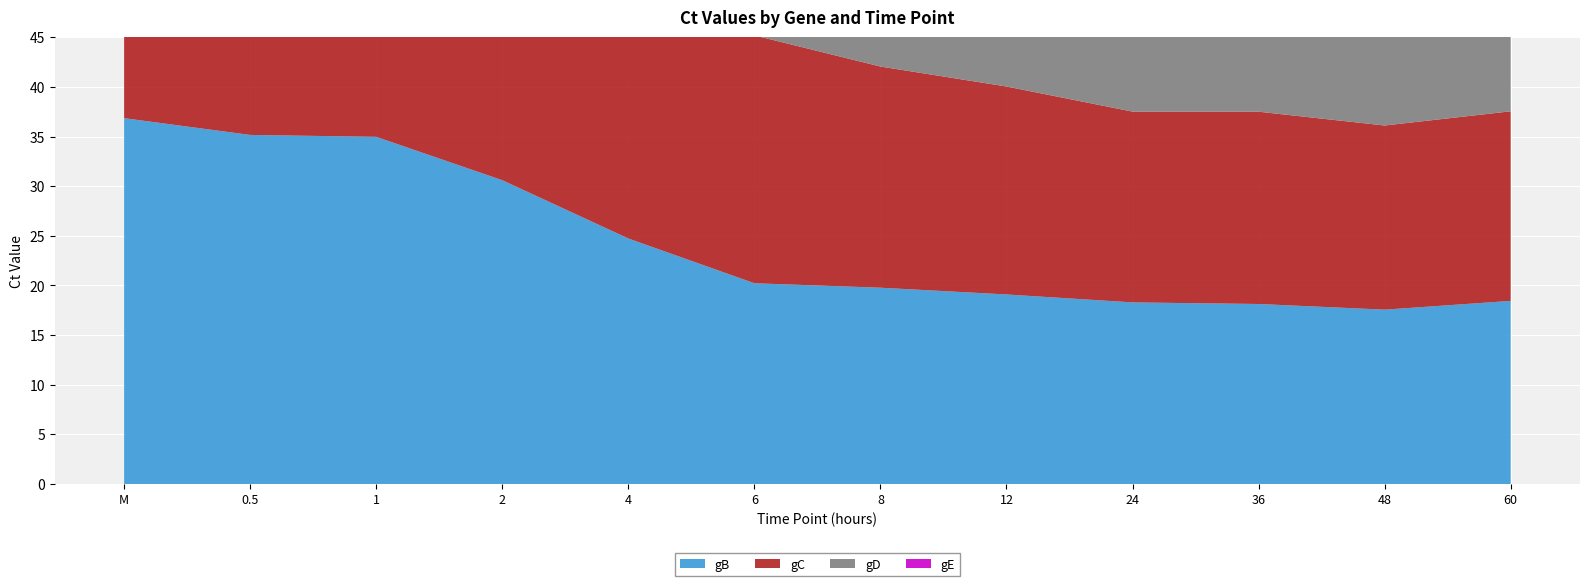

Reading right to left, what are all the values shown in this chart?

gB: 18.4	17.6	18.1	18.3	19.1	19.8	20.2	24.7	30.6	35.0	35.2	36.9
gC: 19.1	18.6	19.4	19.2	20.9	22.3	25.0	30.2	34.5	35.6	35.5	37.0
gD: 29.6	27.3	28.5	28.2	29.3	31.0	31.3	35.3	36.1	36.2	36.4	37.9
gE: 20.4	19.2	19.9	19.6	20.1	21.3	22.4	25.1	28.6	32.6	34.4	37.6